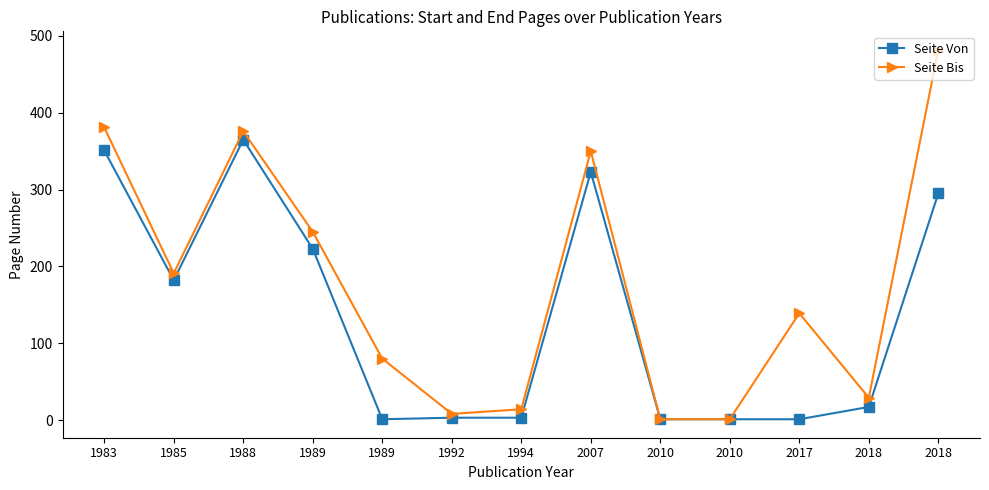

Reading left to right, what are all the values shown in this chart?

Seite Von: 1983=351	1985=182	1988=365	1989=223	1989=1	1992=3	1994=3	2007=323	2010=1	2010=1	2017=1	2018=17	2018=295
Seite Bis: 1983=381	1985=191	1988=376	1989=245	1989=80	1992=8	1994=14	2007=350	2010=1	2010=1	2017=139	2018=29	2018=482